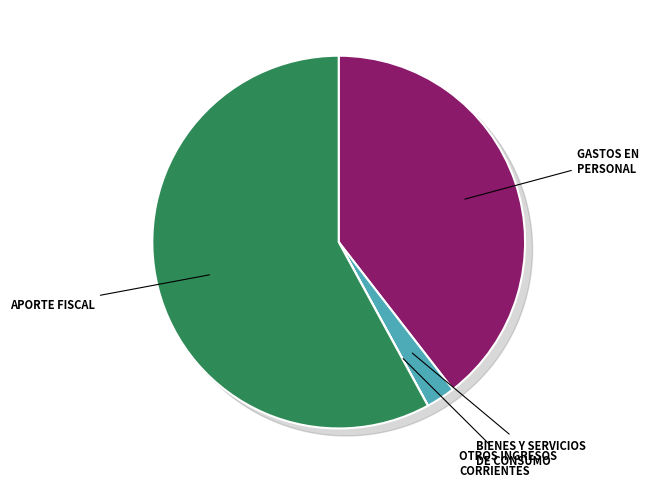

The OTROS INGRESOS CORRIENTES slice represents 0% of the pie. True or false?

True